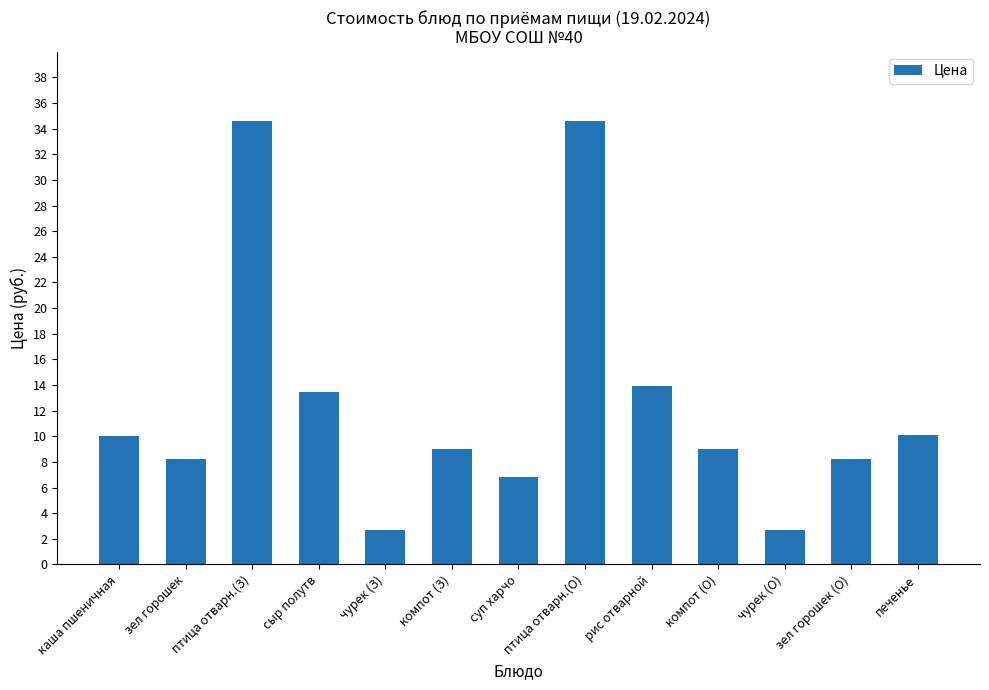

What is the greatest value displayed?

34.6